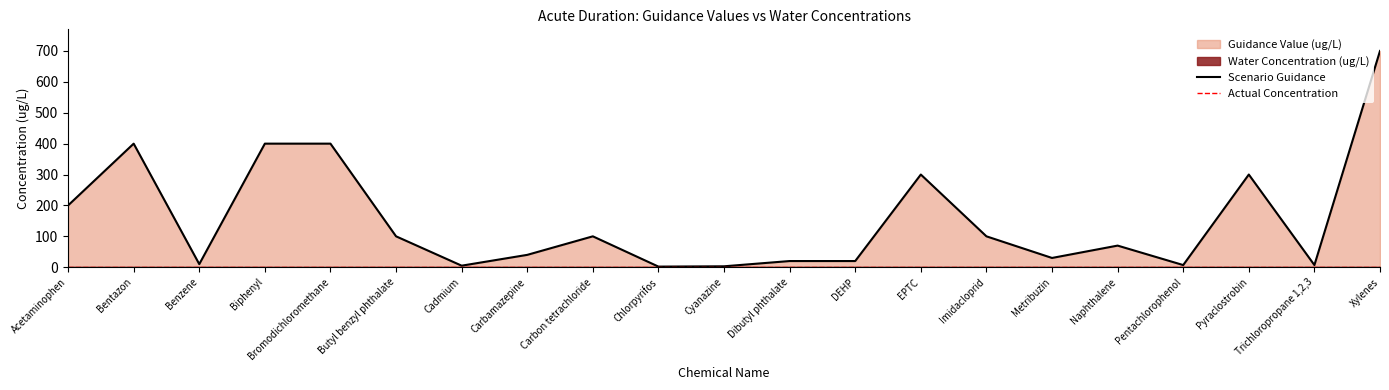

Reading left to right, extract all data points from this chart.

Scenario Guidance: Acetaminophen=200	Bentazon=400	Benzene=10	Biphenyl=400	Bromodichloromethane=400	Butyl benzyl phthalate=100	Cadmium=5	Carbamazepine=40	Carbon tetrachloride=100	Chlorpyrifos=2	Cyanazine=3	Dibutyl phthalate=20	DEHP=20	EPTC=300	Imidacloprid=100	Metribuzin=30	Naphthalene=70	Pentachlorophenol=7	Pyraclostrobin=300	Trichloropropane 1,2,3=7	Xylenes=700
Actual Concentration: Acetaminophen=0	Bentazon=0	Benzene=0	Biphenyl=0	Bromodichloromethane=0	Butyl benzyl phthalate=0	Cadmium=0	Carbamazepine=0	Carbon tetrachloride=0	Chlorpyrifos=0	Cyanazine=0	Dibutyl phthalate=0	DEHP=0	EPTC=0	Imidacloprid=0	Metribuzin=0	Naphthalene=0	Pentachlorophenol=0	Pyraclostrobin=0	Trichloropropane 1,2,3=0	Xylenes=0